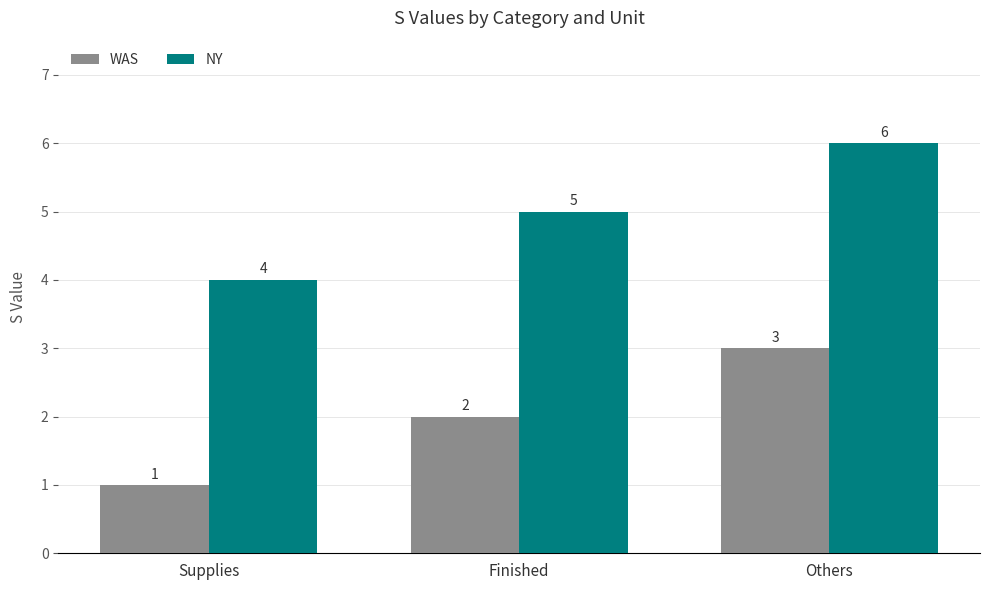

Does the chart contain any negative values?

No